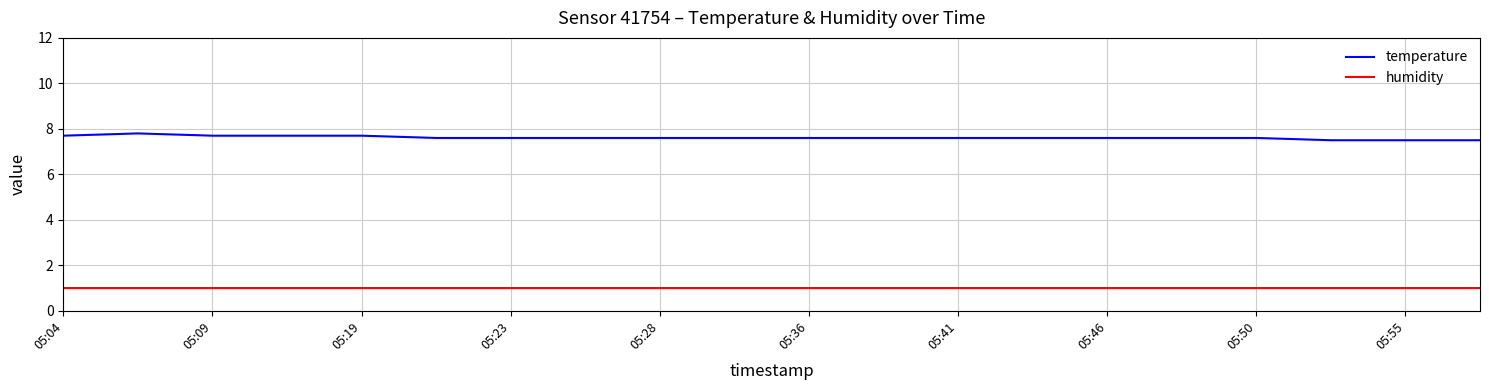

True or false: humidity and temperature intersect in this chart.

False